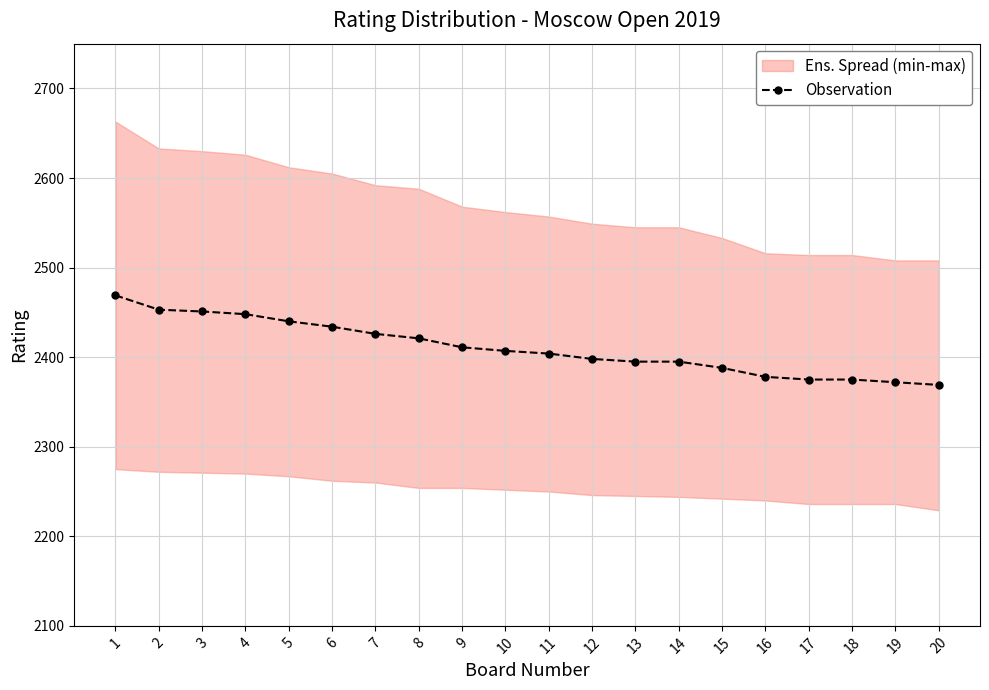

True or false: the data has more than 2 interior local peaks.

False